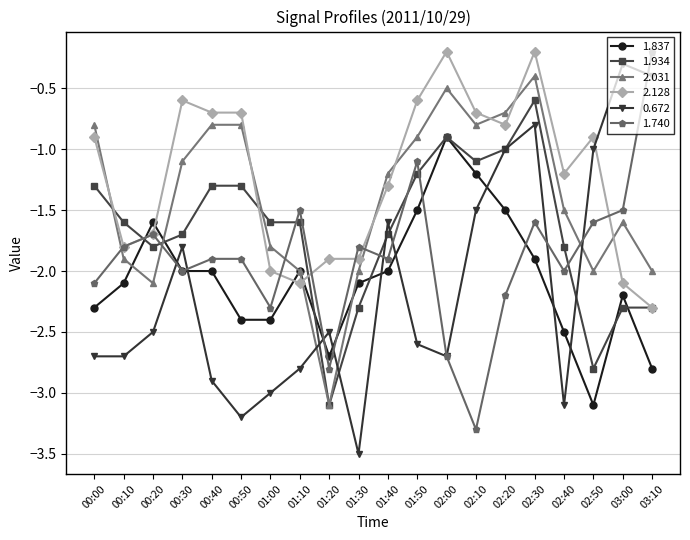

What is the difference between the maximum and minimum values in the 2.031 series?

2.7